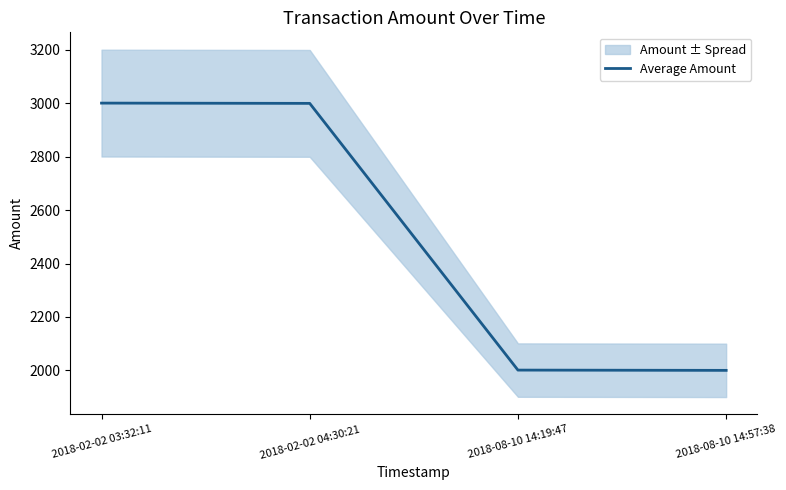

Is this an area chart (filled region under the line)?

No